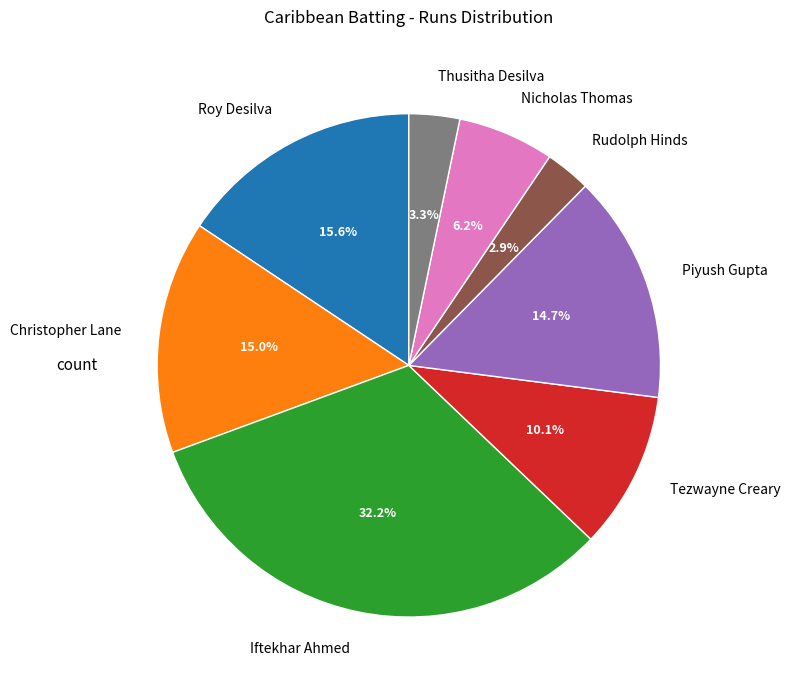

To the nearest percent, what percentage of the pie is Roy Desilva?

16%